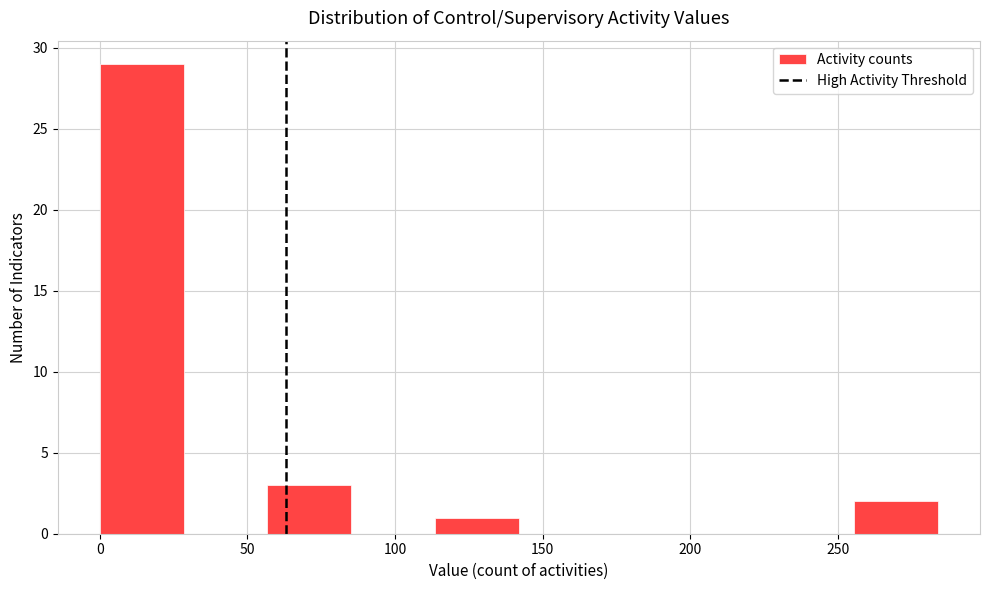

Over which range of the x-axis is the bar tallest?

0 to 30